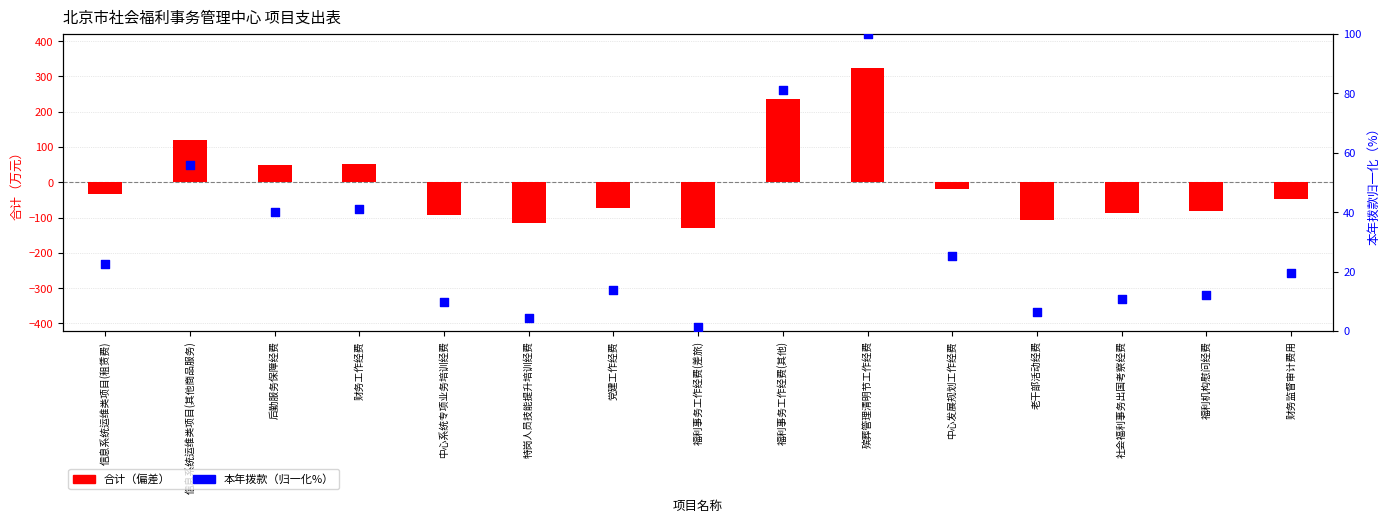

Which series has the largest total across all categories?

本年拨款（归一化%）